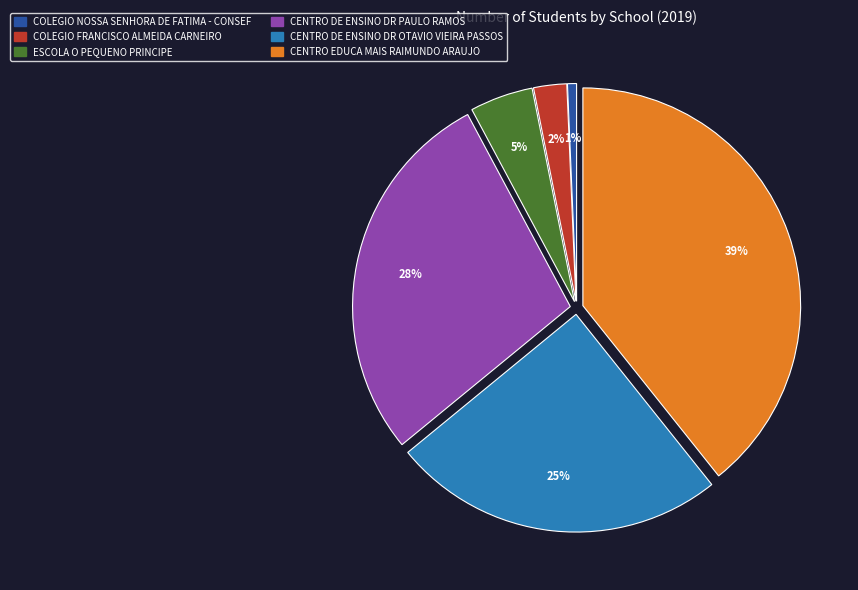

True or false: ESCOLA O PEQUENO PRINCIPE accounts for 5% of the total.

True